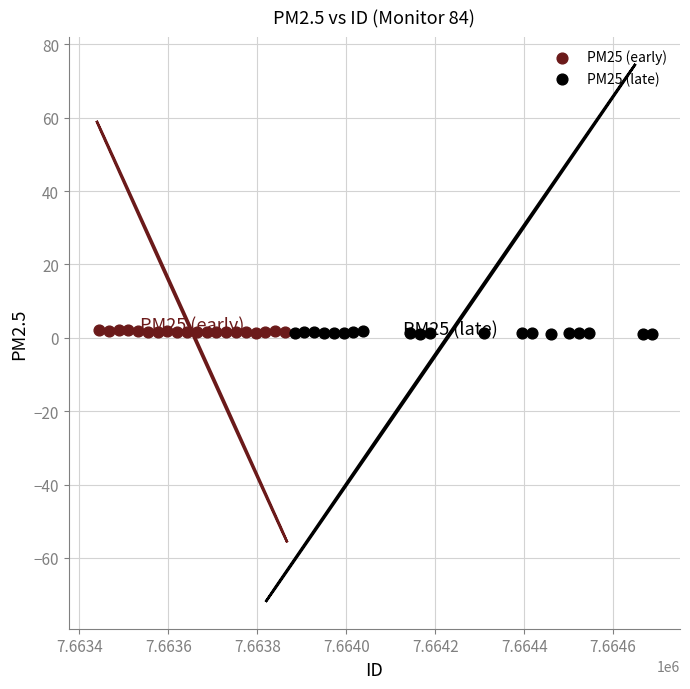

What are all the series names shown in the legend?

PM25 (early), PM25 (late)